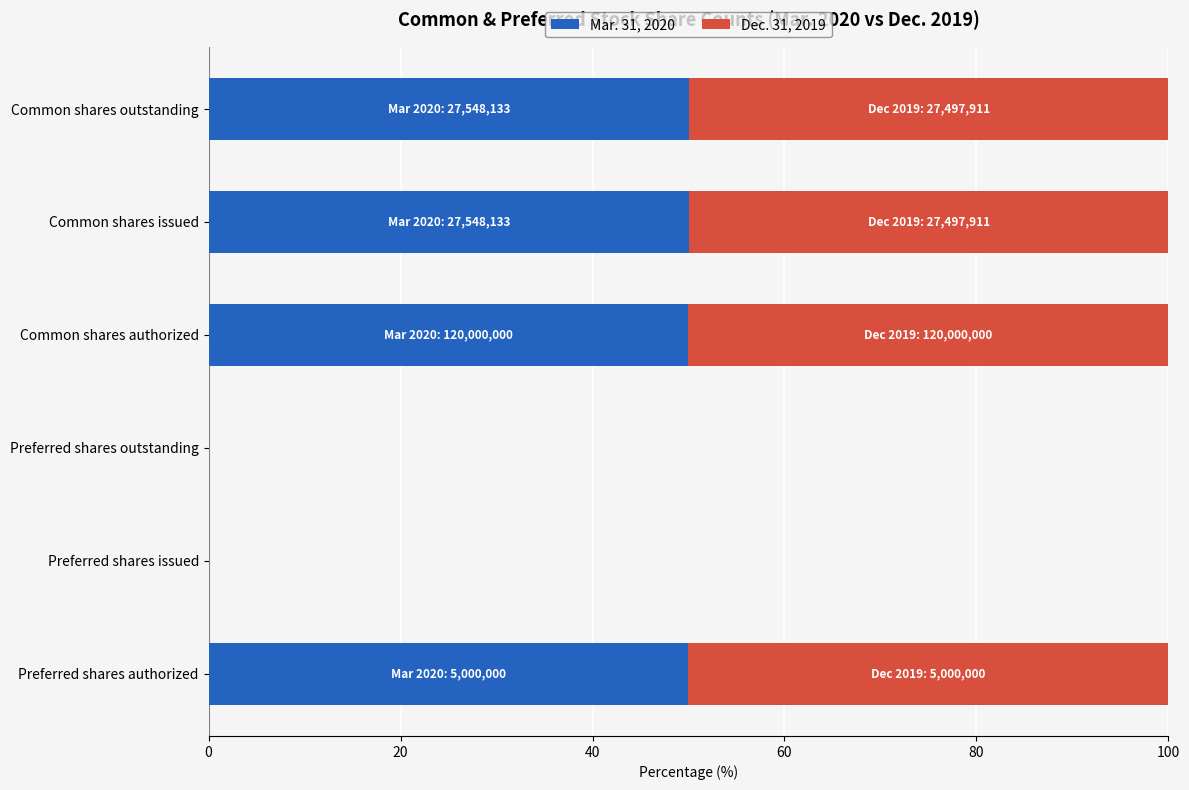

What is the highest value of the Mar. 31, 2020 series?

50.0